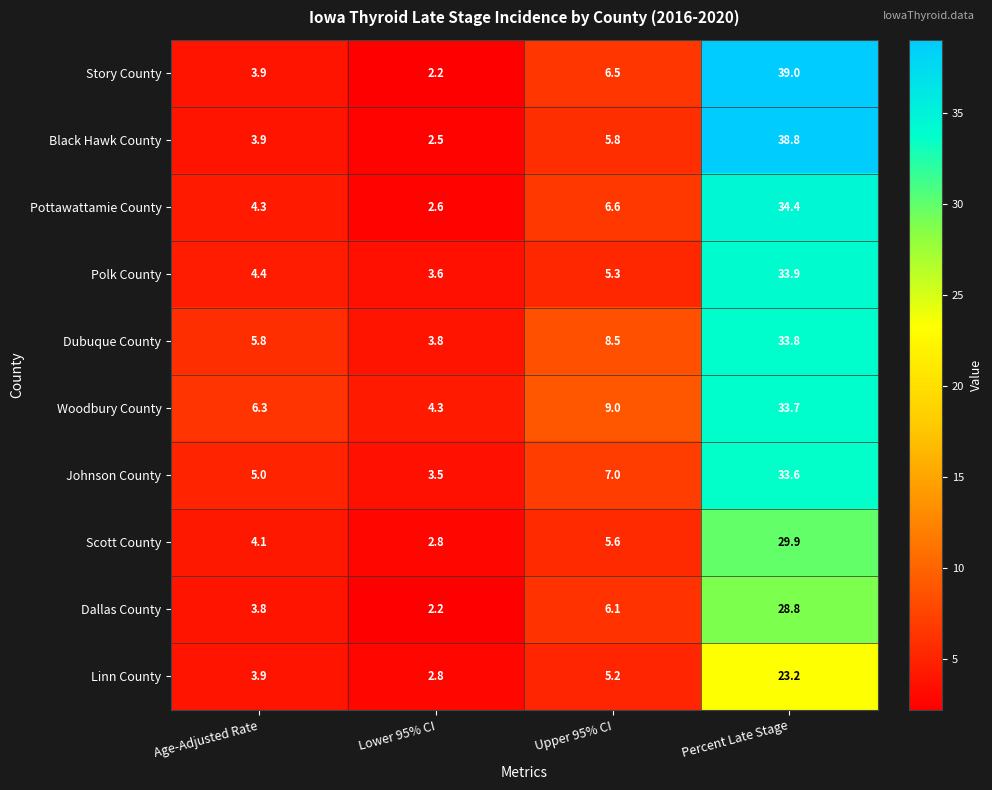

The value of Polk County at Upper 95% CI is 2.8. True or false?

False